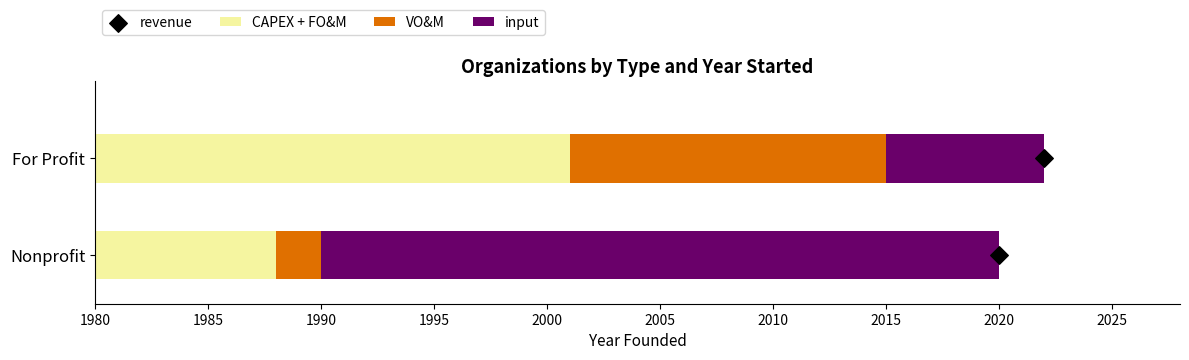

Is the value of input at Nonprofit greater than the value of CAPEX + FO&M at For Profit?

Yes